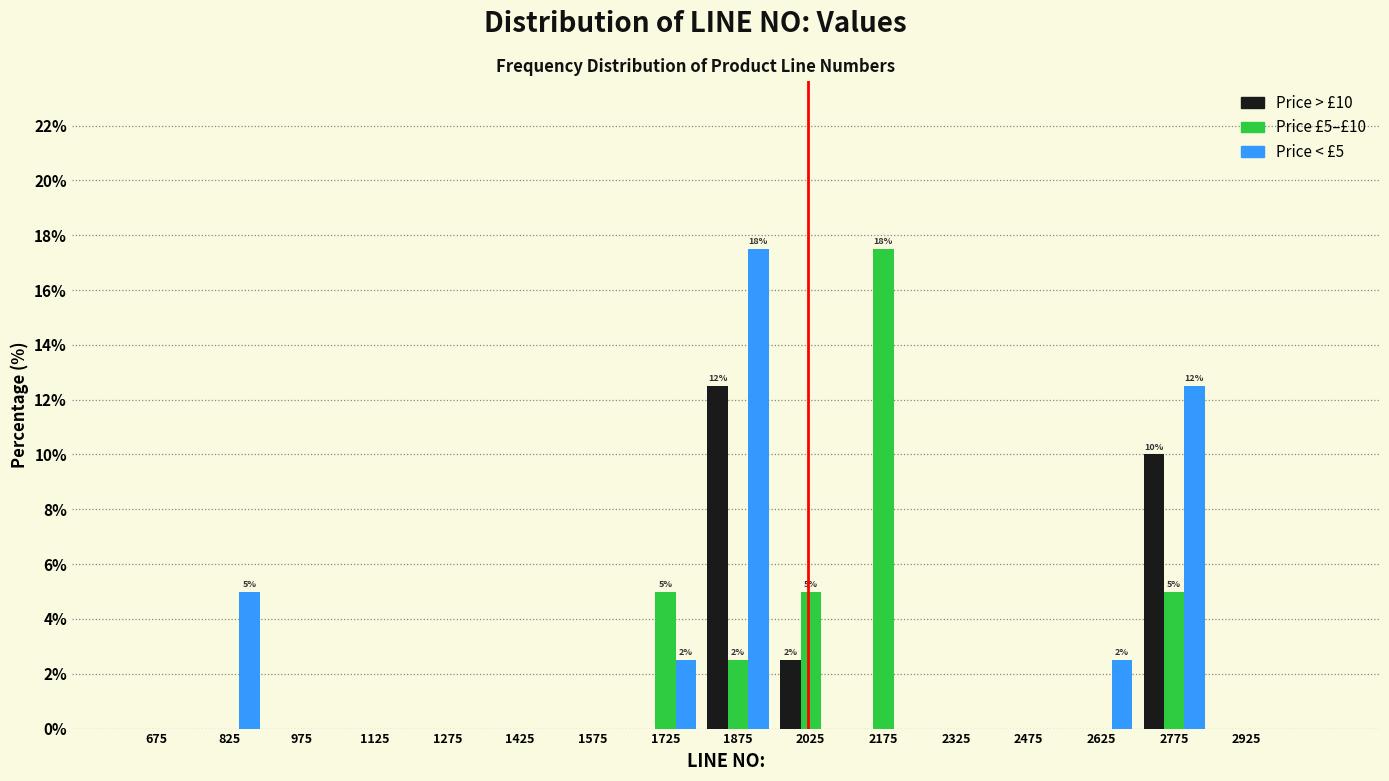

In the Price £5–£10 series, which range on the x-axis has the tallest bar?

2100 to 2250